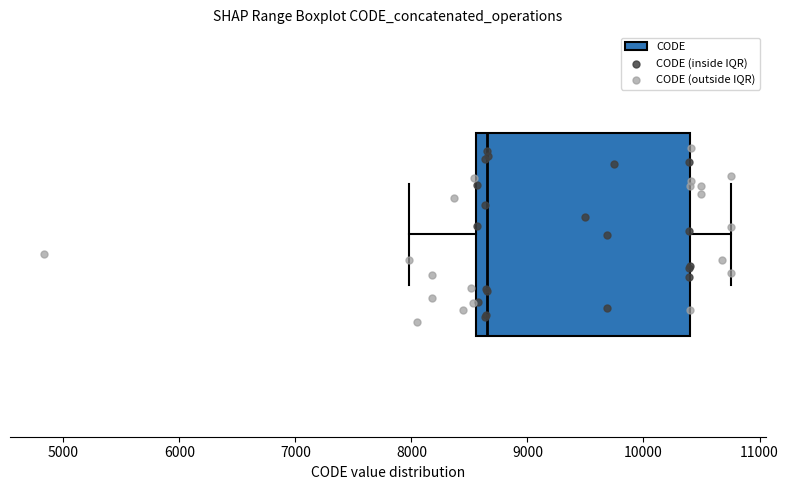

Read this box plot against the x-axis: the position of the median line, the range covered by the box, and the ends of both whiskers. The values are not printed on the chart, so give them approximately, as read against the axis.

median 8700, box 8600 to 10400, whiskers 8000 to 10800